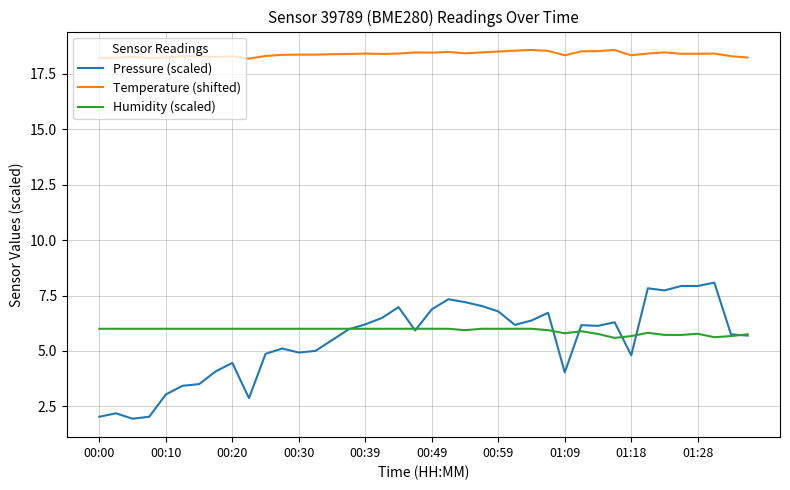

Which series has the largest range (max minus min)?

Pressure (scaled)